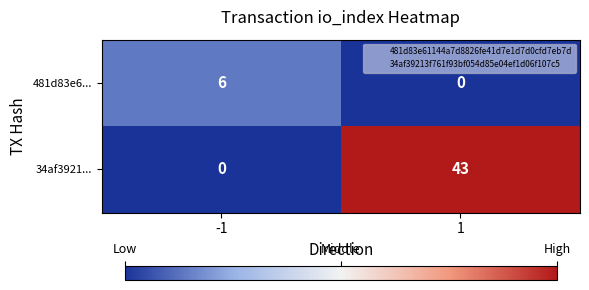

Which category has the highest value across all series?

1